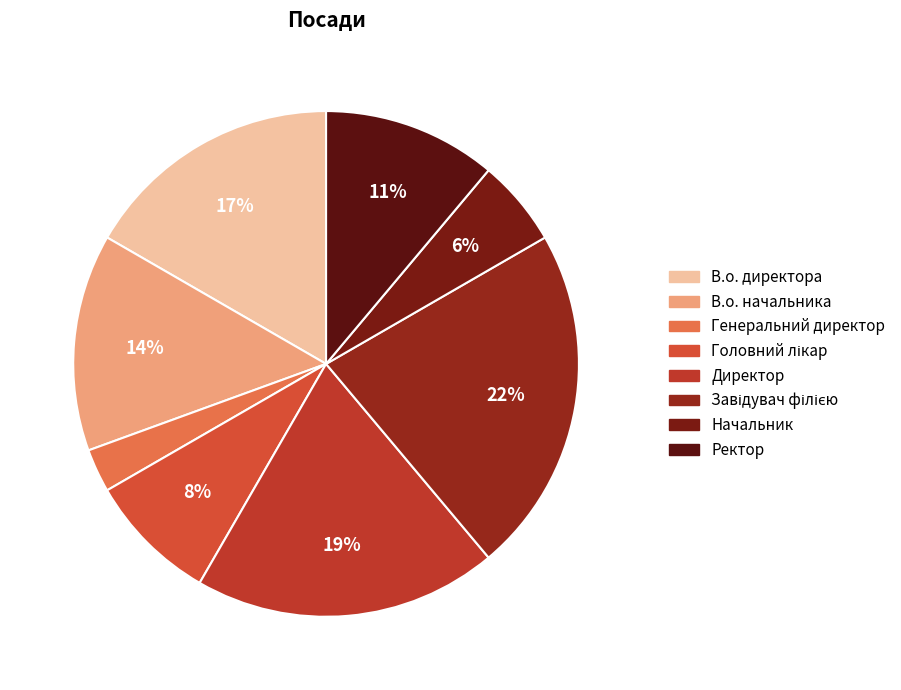

To the nearest percent, what percentage of the pie is В.о. начальника?

14%